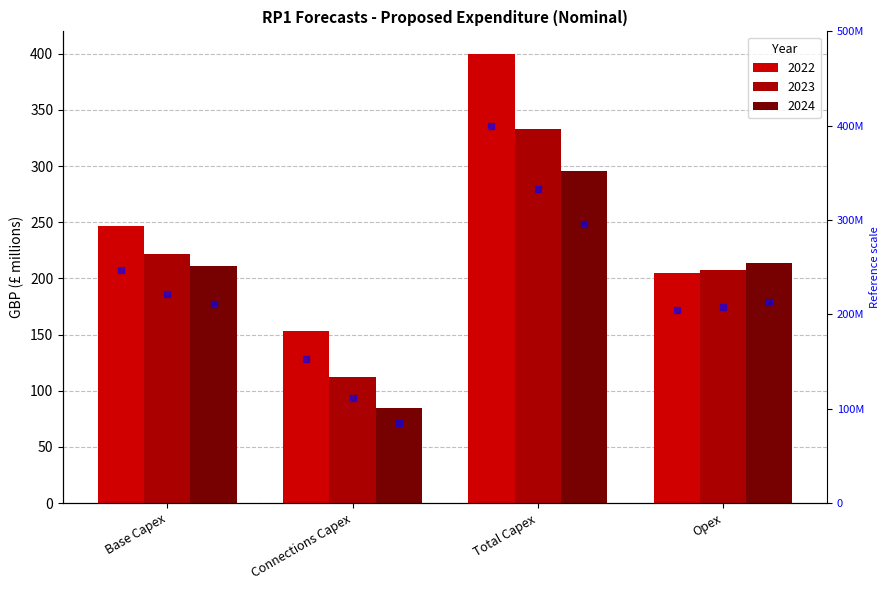

What position from the right is Opex?

1